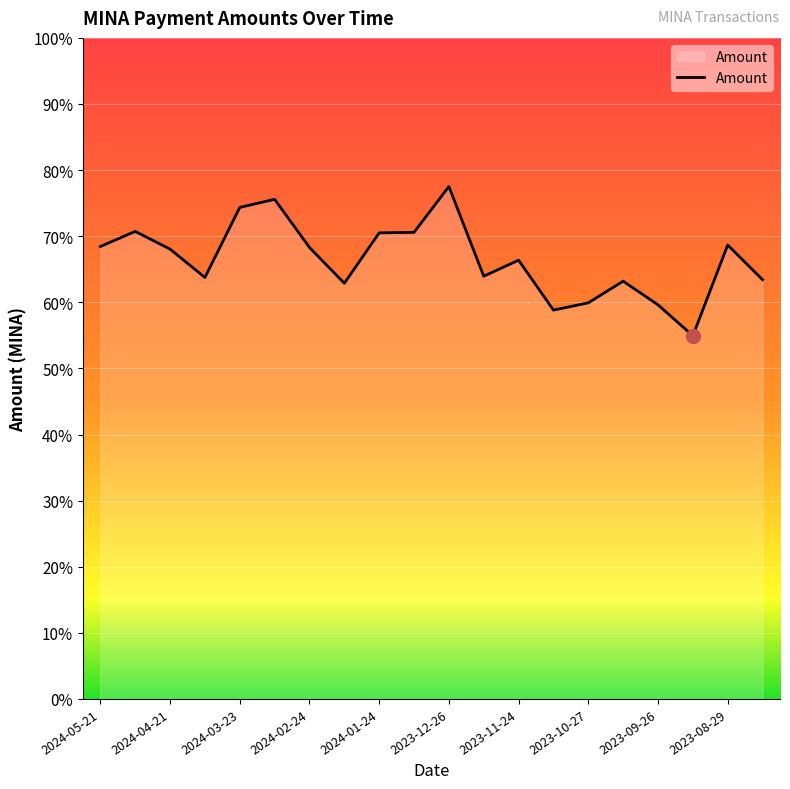

Where is the first local maximum?

2024-05-07